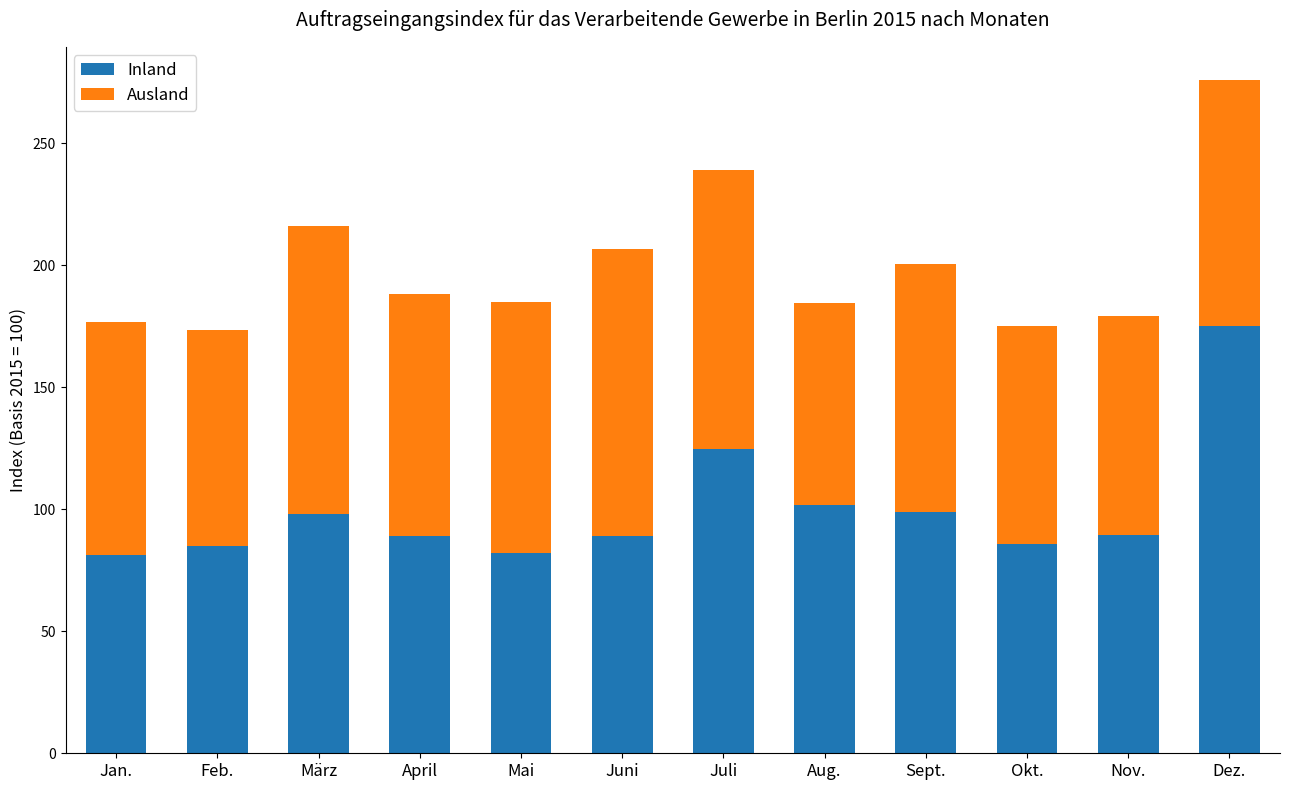

What is the sum of all Inland values?

1200.0